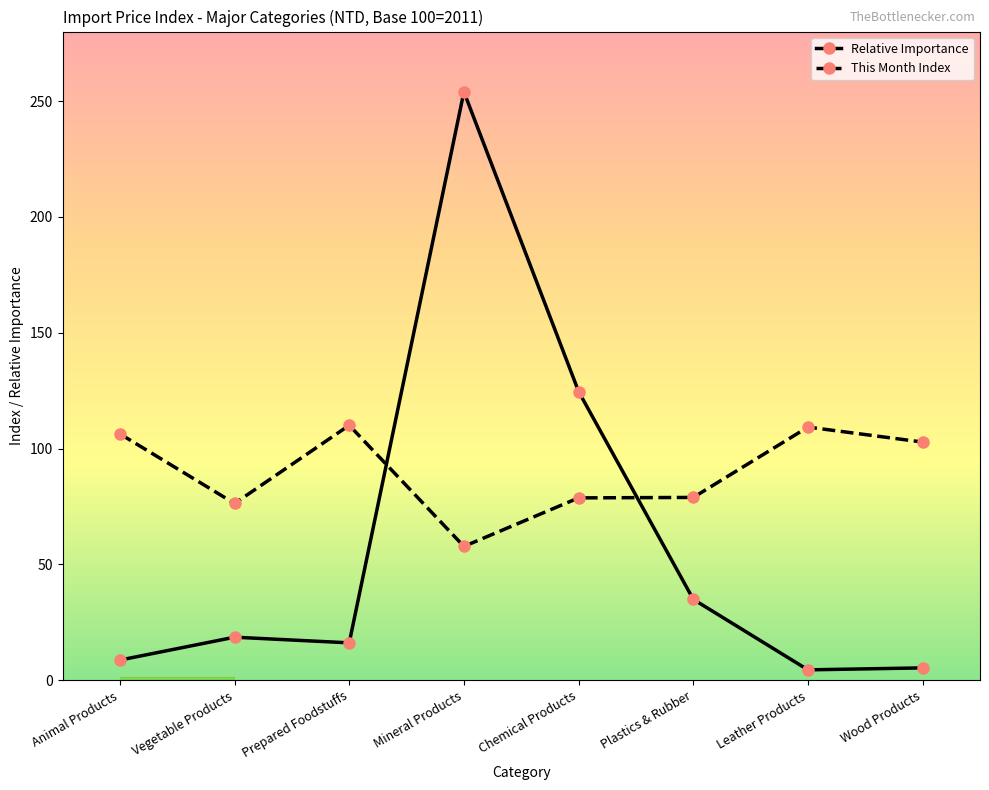

How many lines are shown in the chart?

2